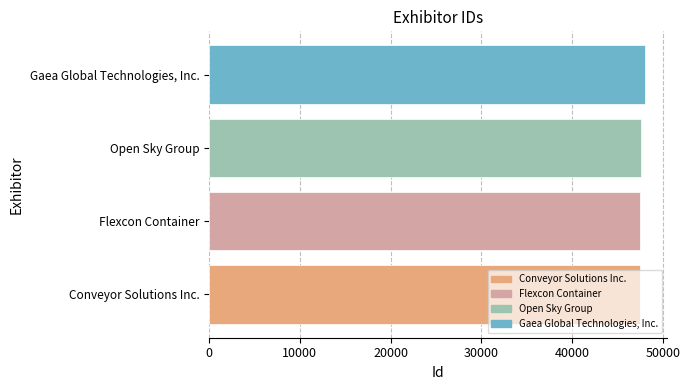

Is it true that the value at Flexcon Container is 47494?

True